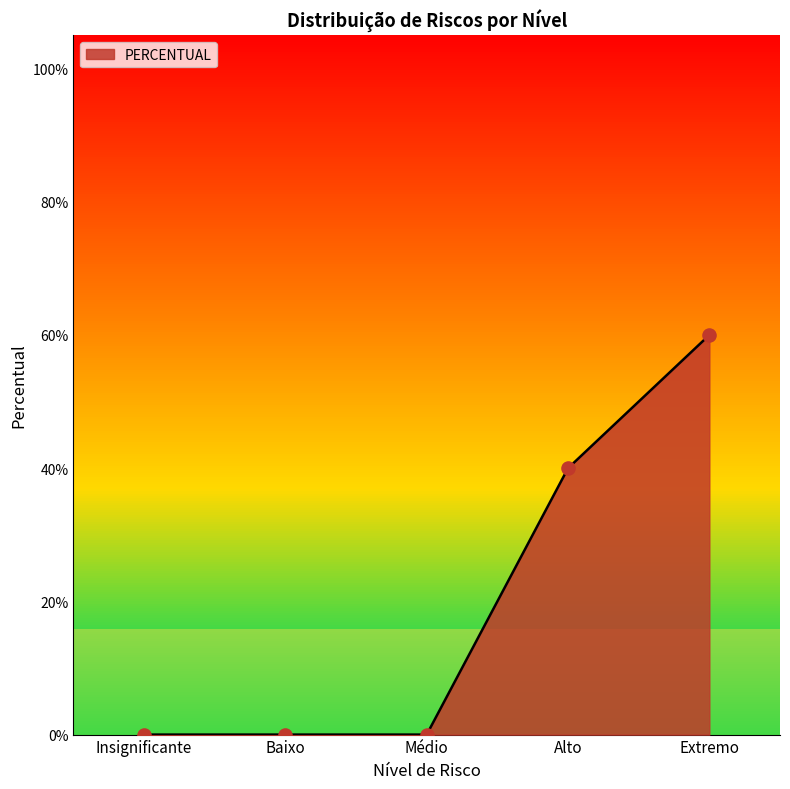

What is the change in value from Alto to Extremo?

+0.2